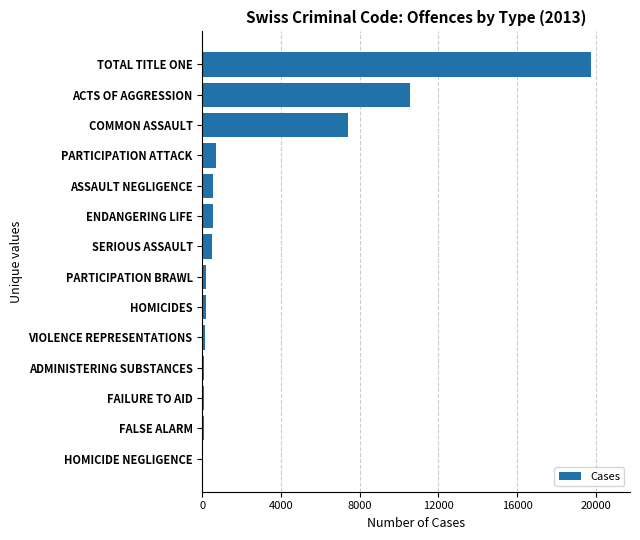

Which has a higher value, FAILURE TO AID or TOTAL TITLE ONE?

TOTAL TITLE ONE